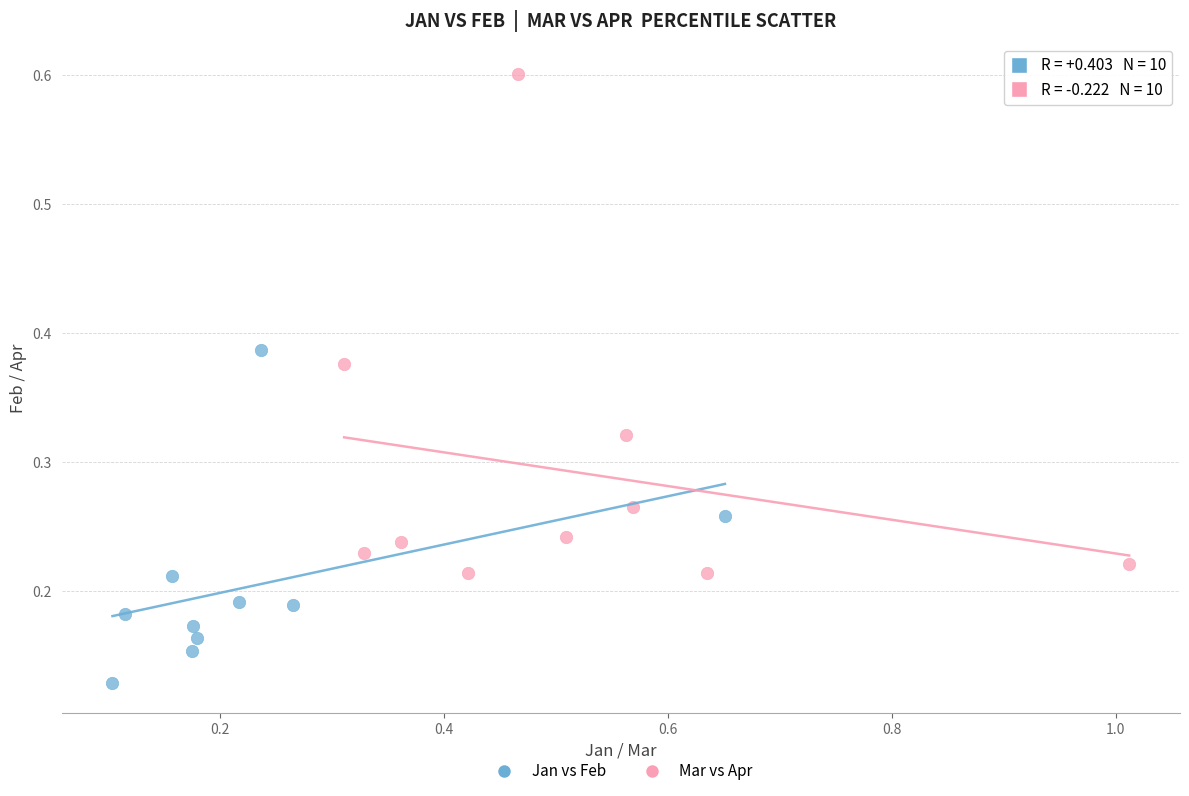

Which series reaches the minimum Y coordinate?

Jan vs Feb